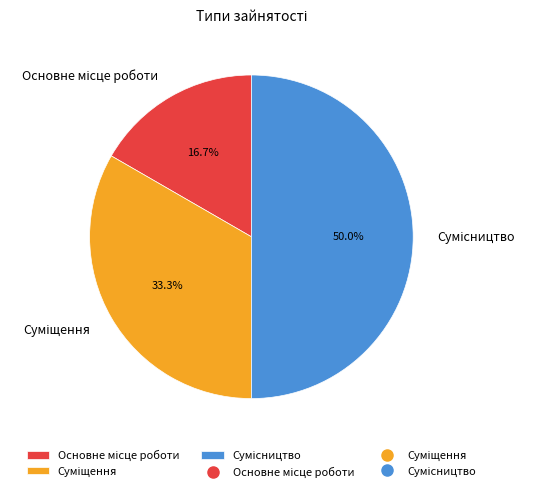

Which category has the smallest portion of the pie?

Основне місце роботи